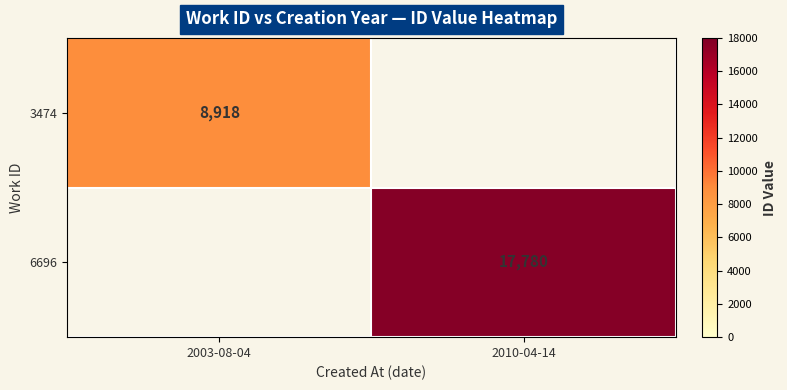

The value of 6696 at 2010-04-14 is 30113. True or false?

False